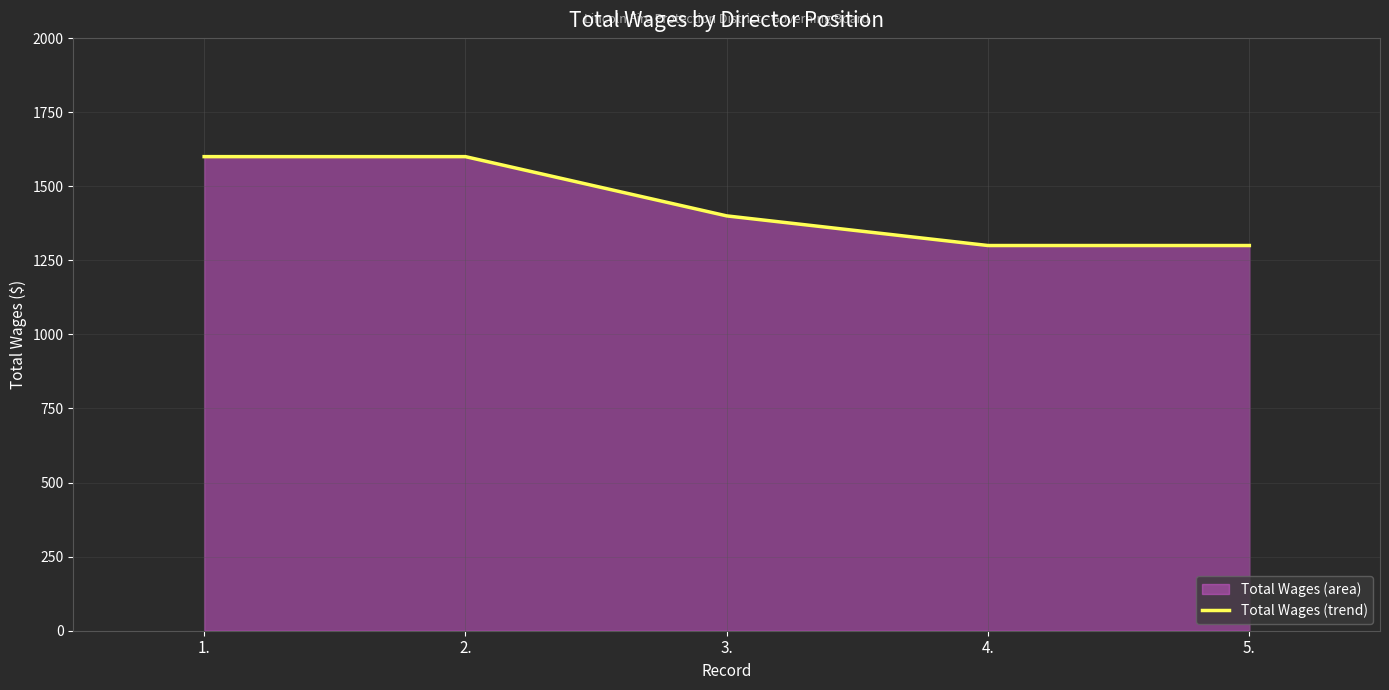

Reading left to right, extract all data points from this chart.

1600	1600	1400	1300	1300